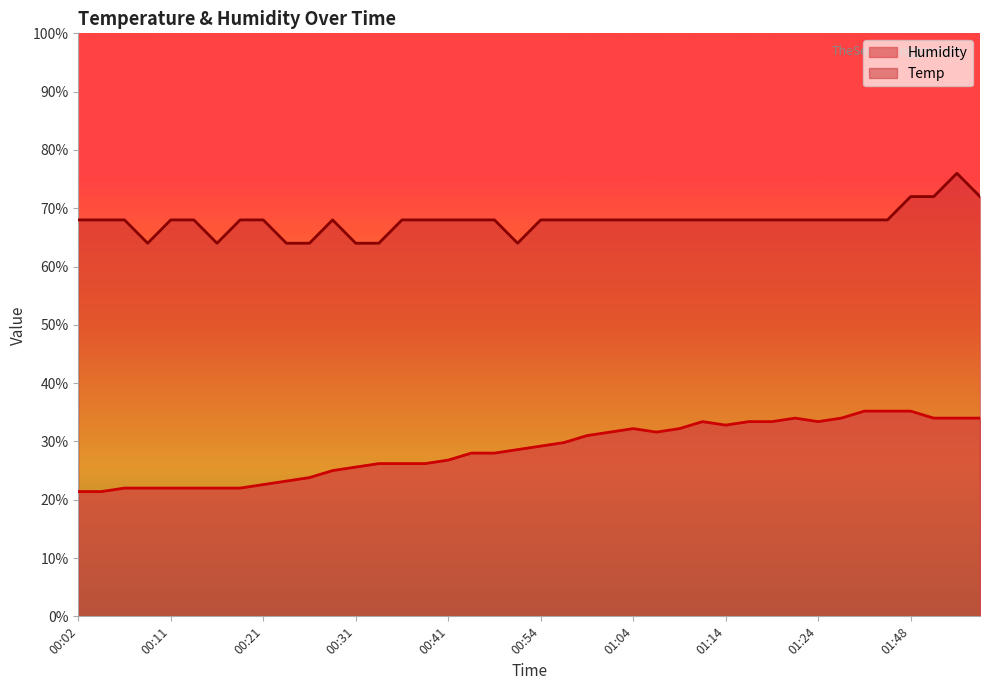

What is the sum of all Humidity values?

1144.6